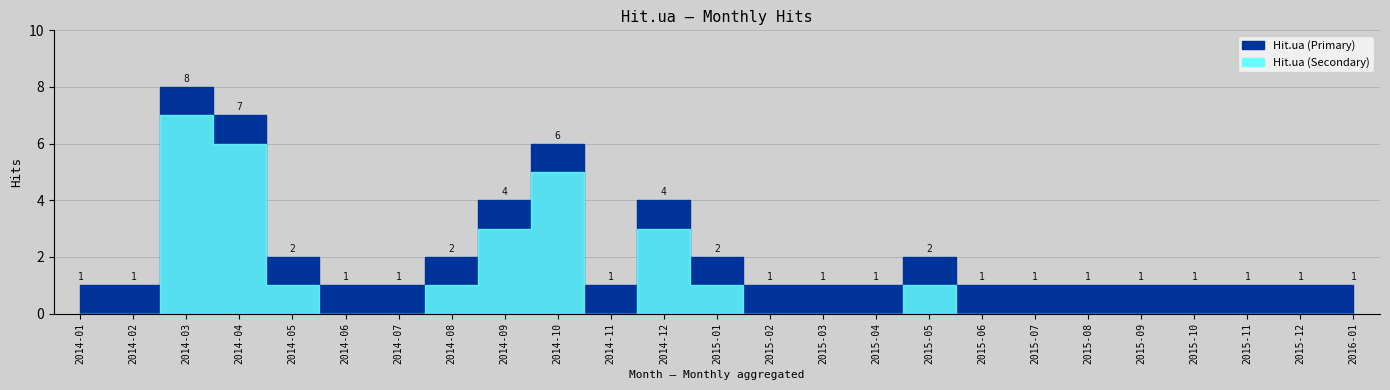

How many values are between 1 and 2?

20